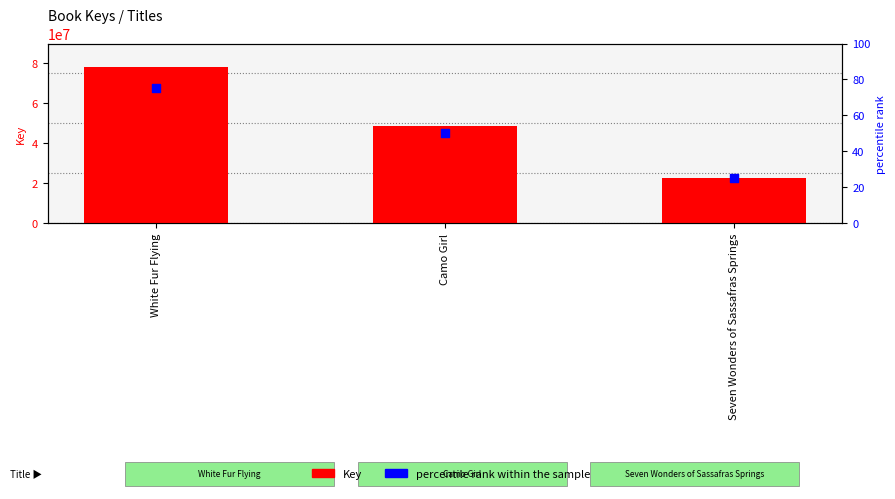

What is the total value across all series at Seven Wonders of Sassafras Springs?

22562911